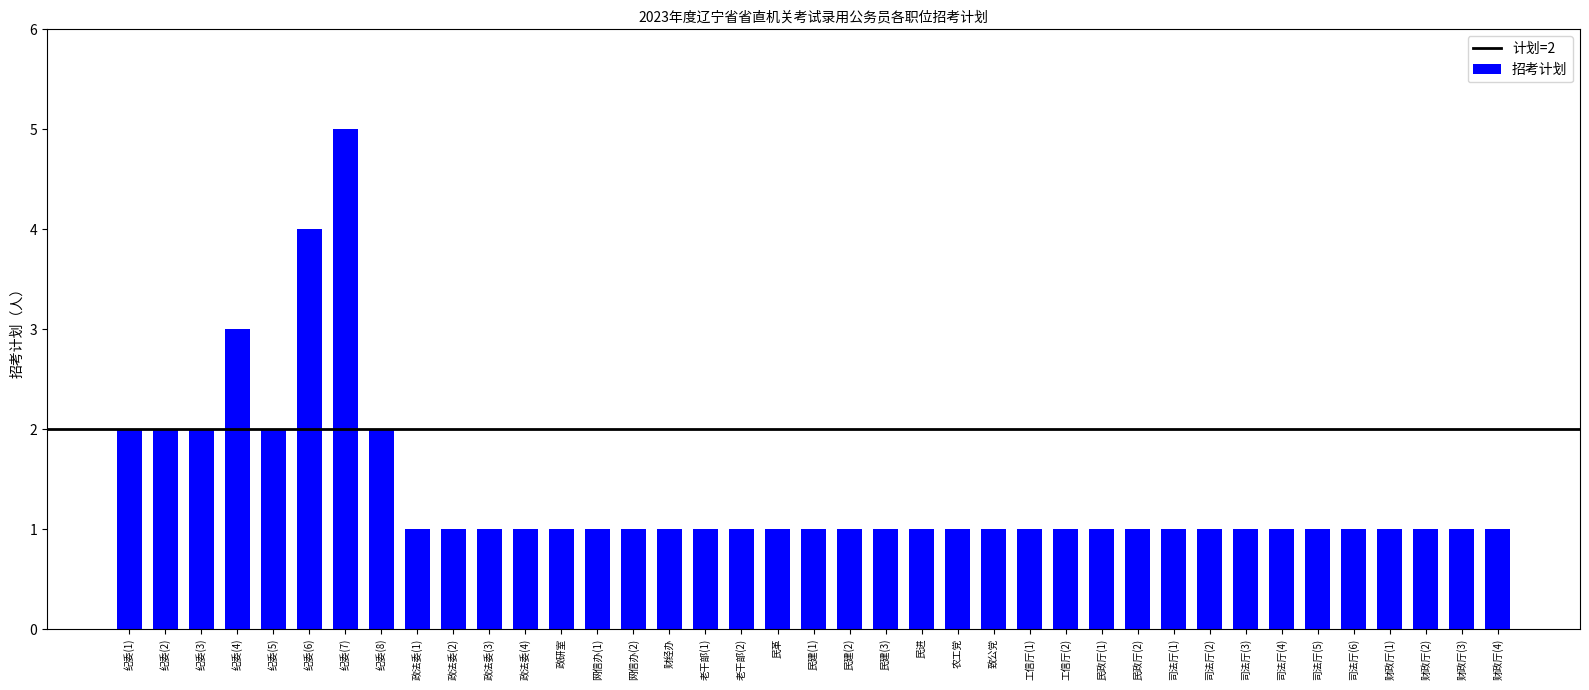

Reading right to left, extract all data points from this chart.

1	1	1	1	1	1	1	1	1	1	1	1	1	1	1	1	1	1	1	1	1	1	1	1	1	1	1	1	1	1	1	2	5	4	2	3	2	2	2